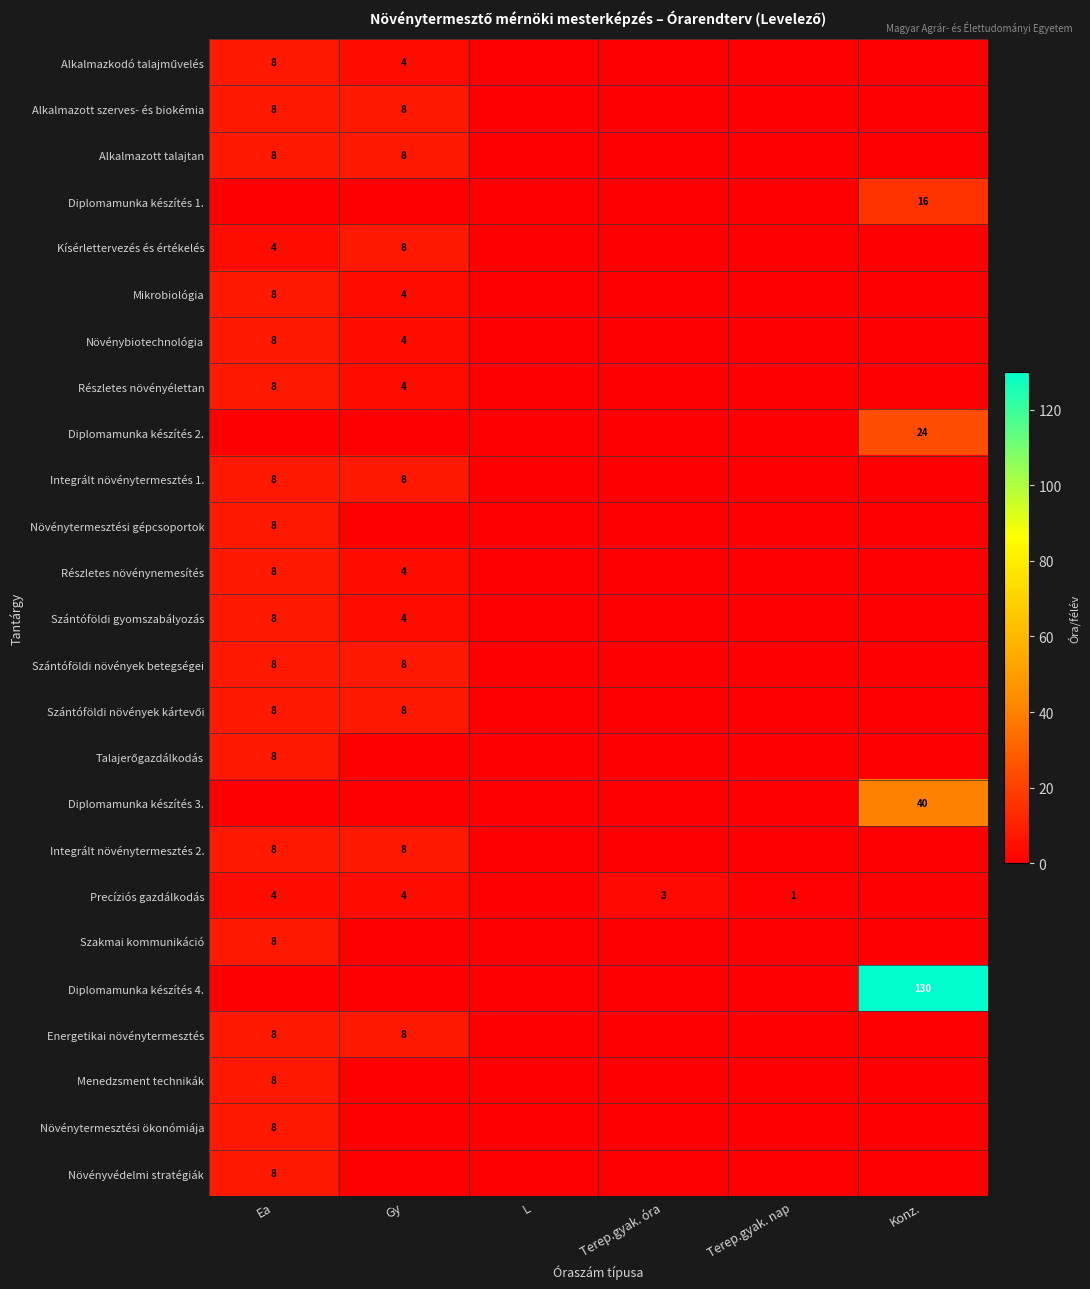

True or false: Növénybiotechnológia has a value of 4 at Gy.

True